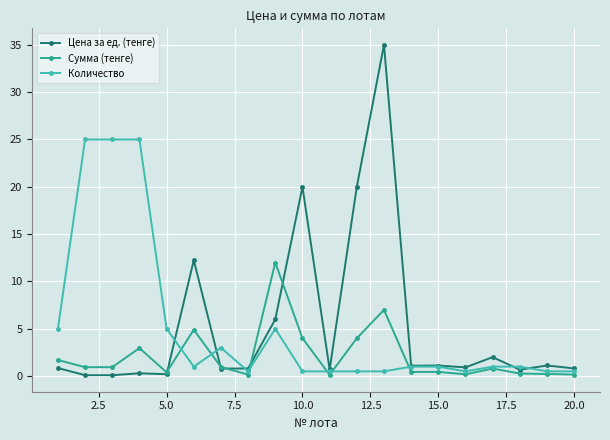

List the series in order of their peak value, lowest first.

Сумма (тенге), Количество, Цена за ед. (тенге)